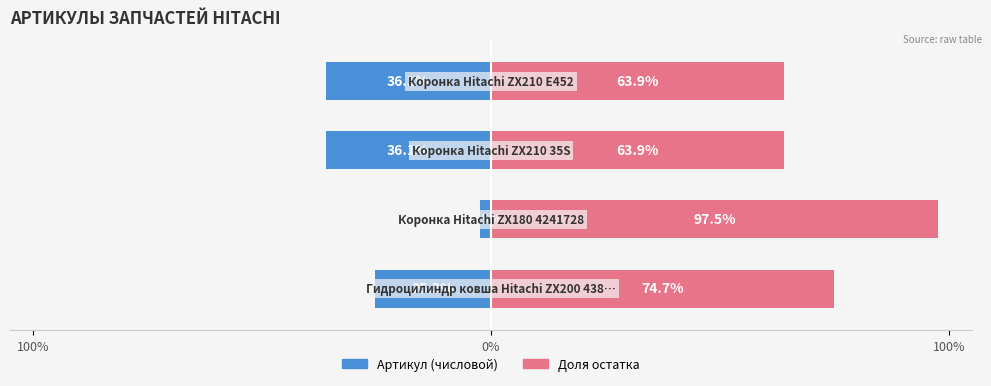

What is the spread (max minus min) of values at 3?

100.0